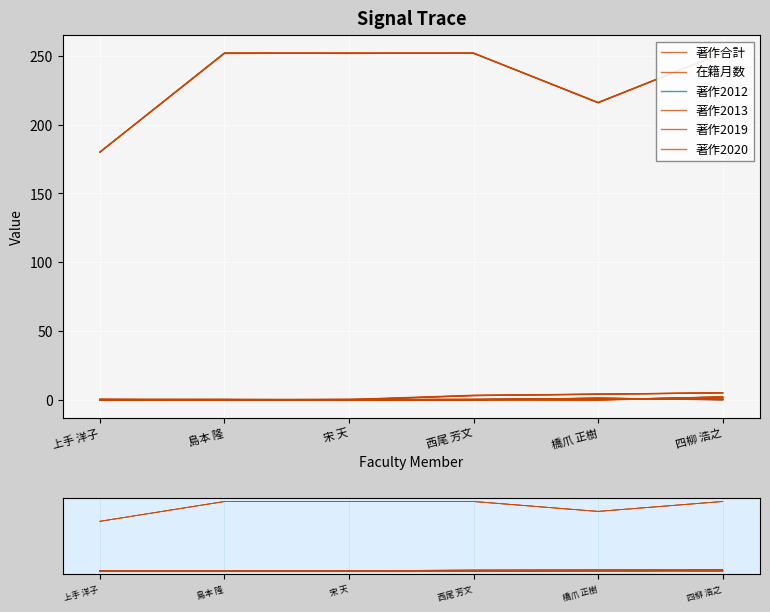

How many lines are shown in the chart?

6